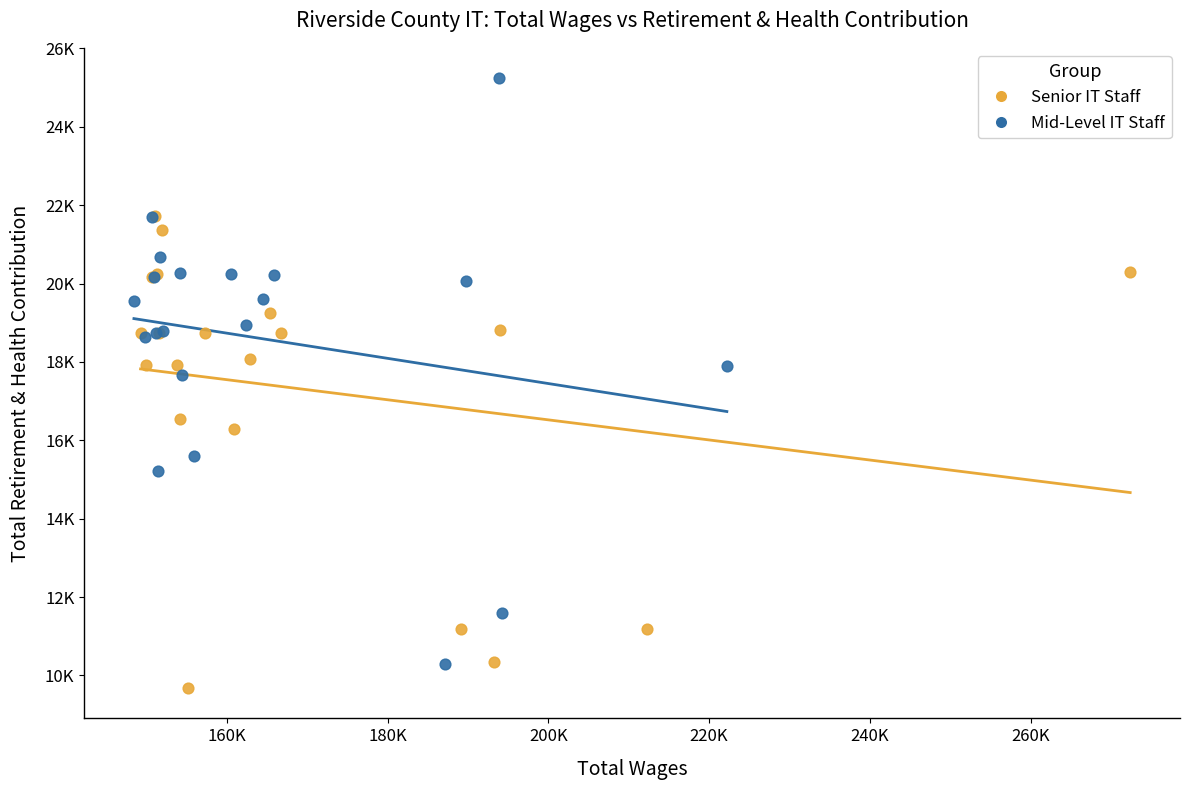

Which series has the largest Y range (max minus min)?

Mid-Level IT Staff